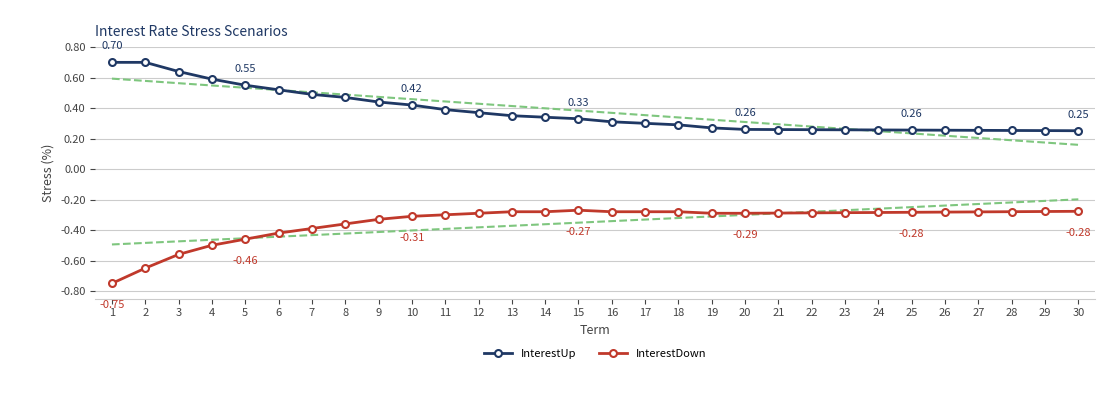

Which series changed the most between 2 and 18?

InterestUp